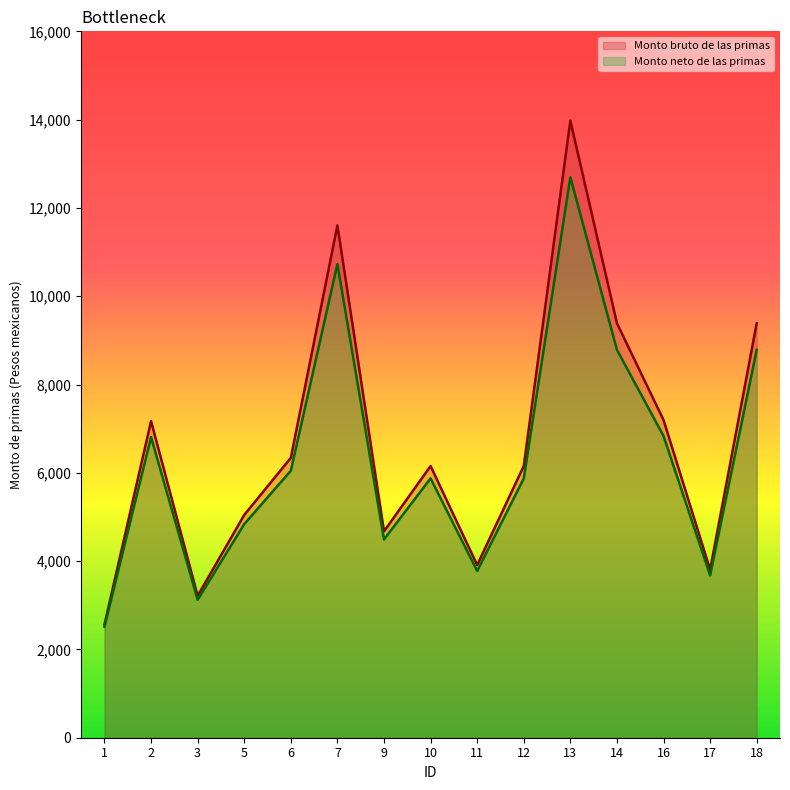

Which has a higher value, 10 or 6?

6